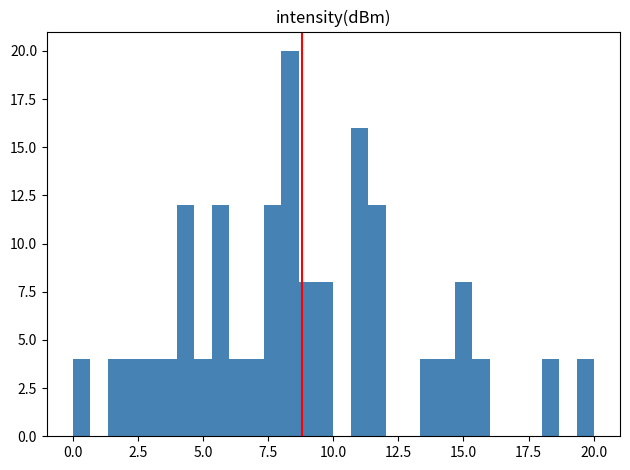

Around what value on the x-axis is the tallest bar? Give the approximate position of its centre, as read against the axis.

8.5